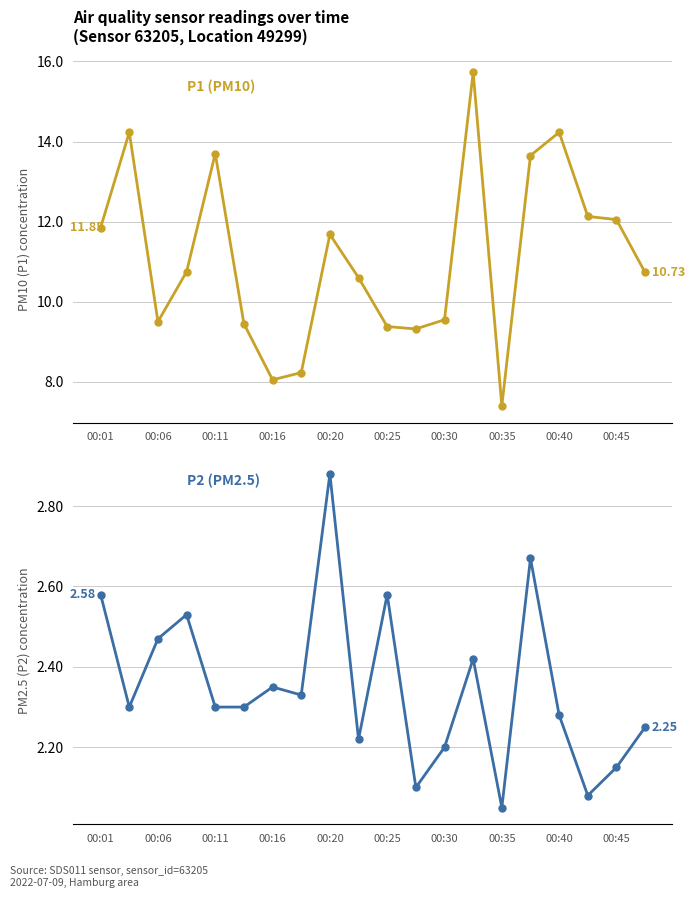

What is the average value of the P2 (PM2.5) series?

2.4